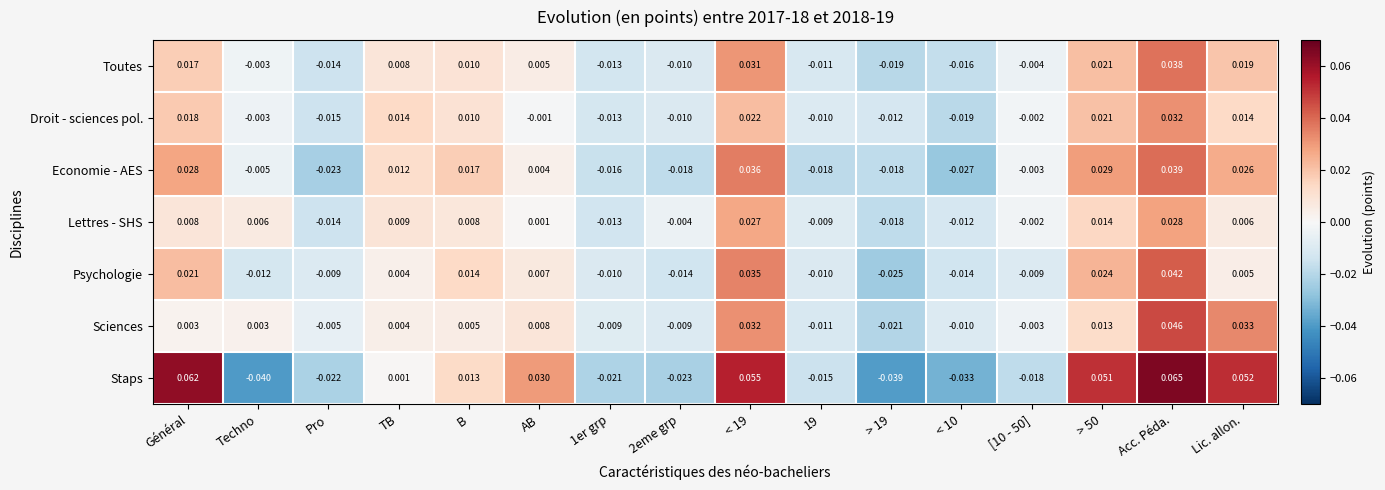

Which series has the largest total across all categories?

Staps